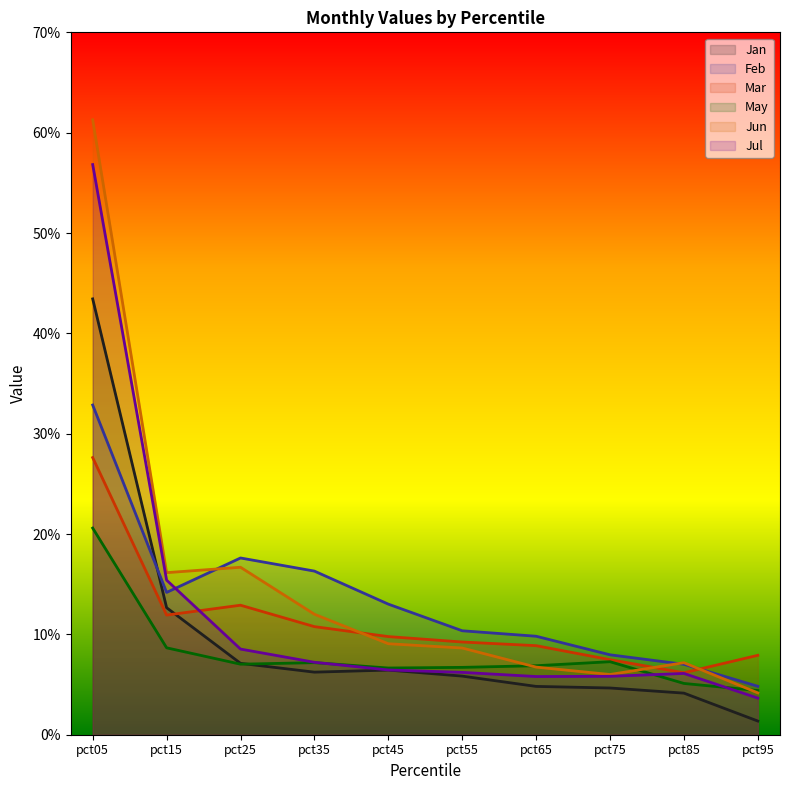

Where is Jun nearest to the value 3?

pct25